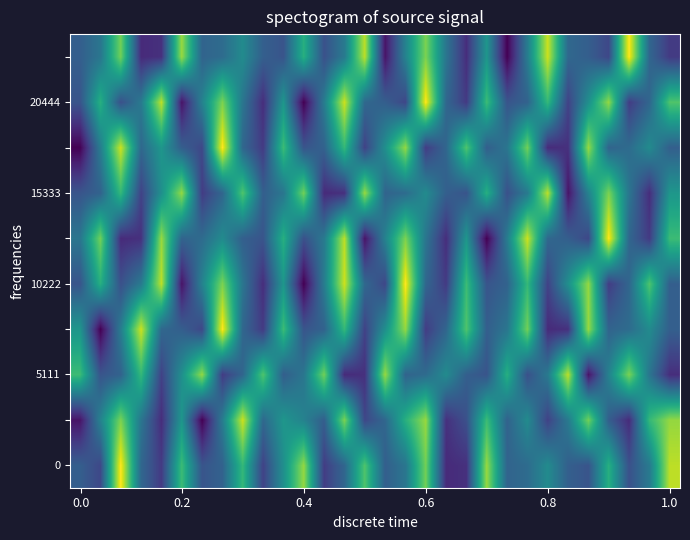

At which category is the sum across all series the highest?

13